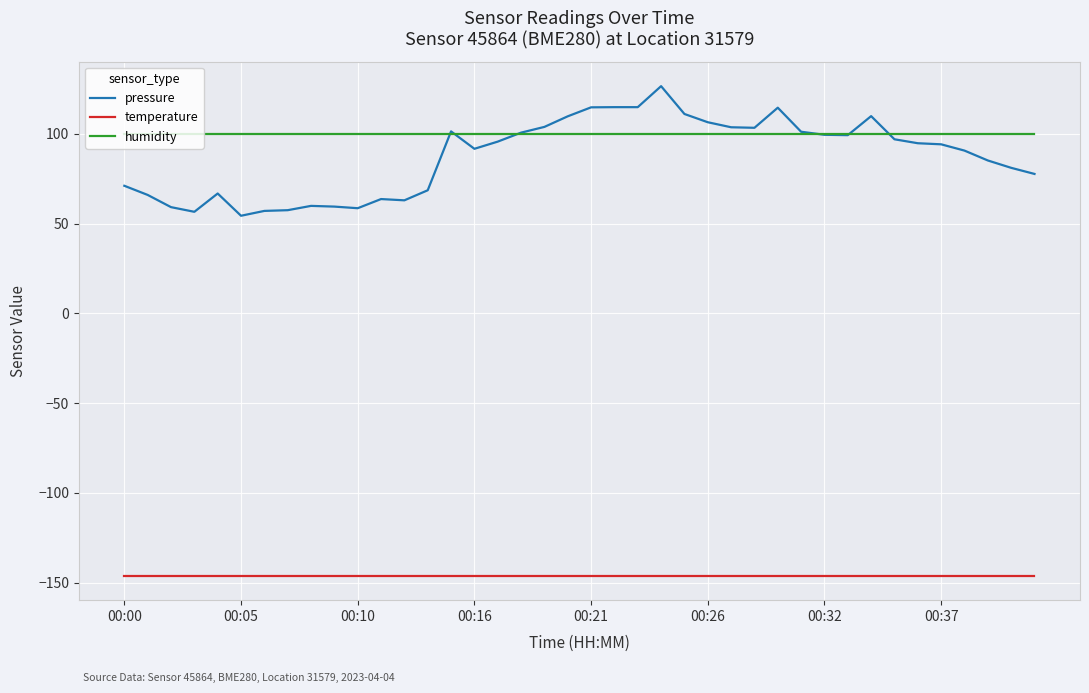

Which series ends up on top after the final intersection of humidity and pressure?

humidity